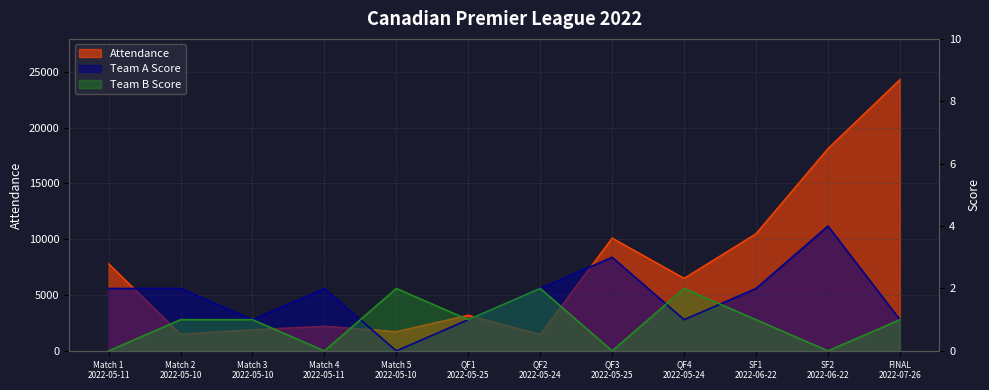

What is the label of the 5th point from the left?

Match 5
2022-05-10